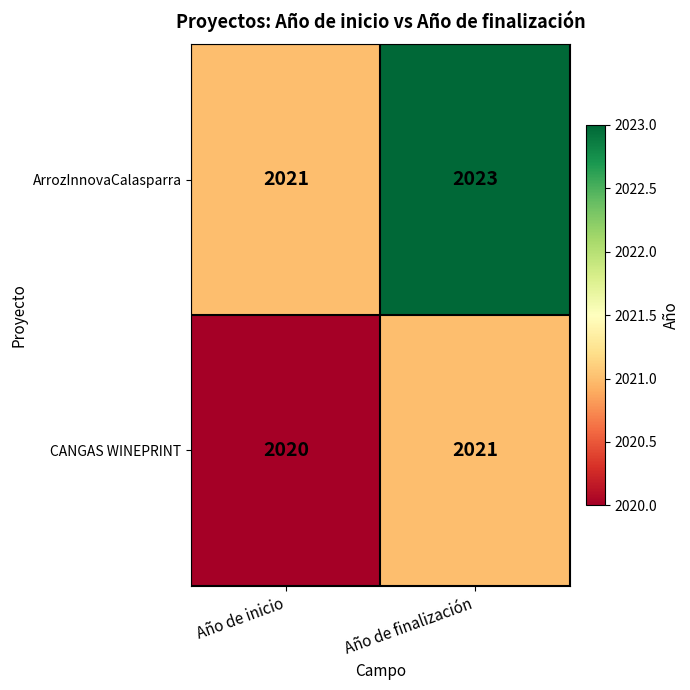

Rank the series at Año de inicio from lowest to highest value.

CANGAS WINEPRINT, ArrozInnovaCalasparra